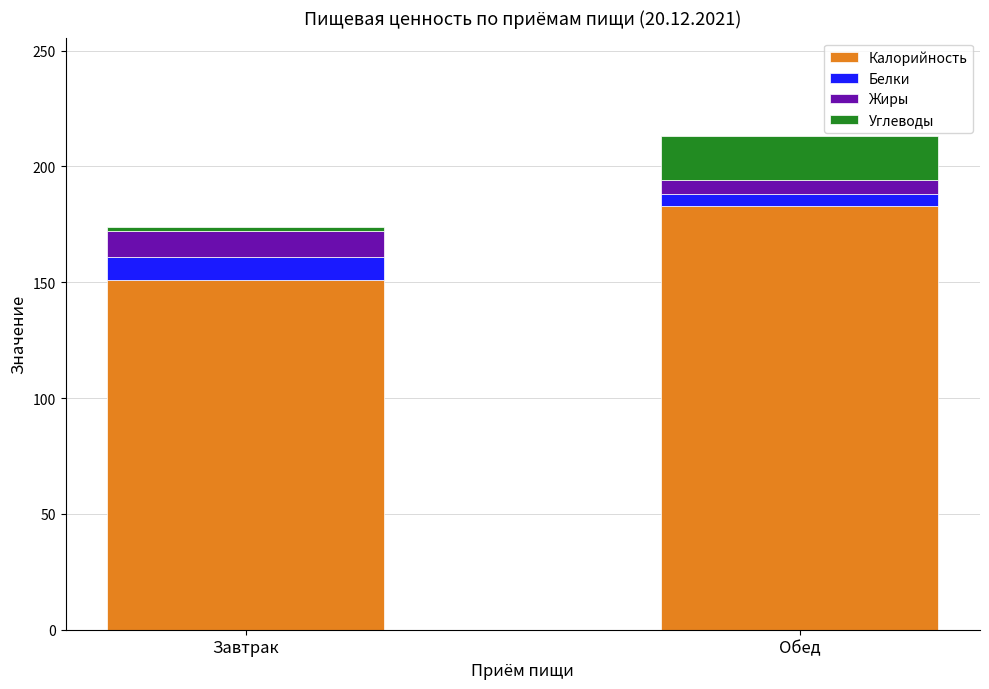

At which category is the sum across all series the highest?

Обед